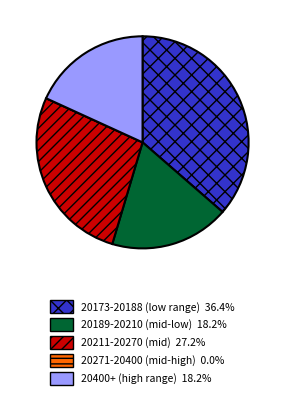

Is there any slice that represents more than half of the pie?

No